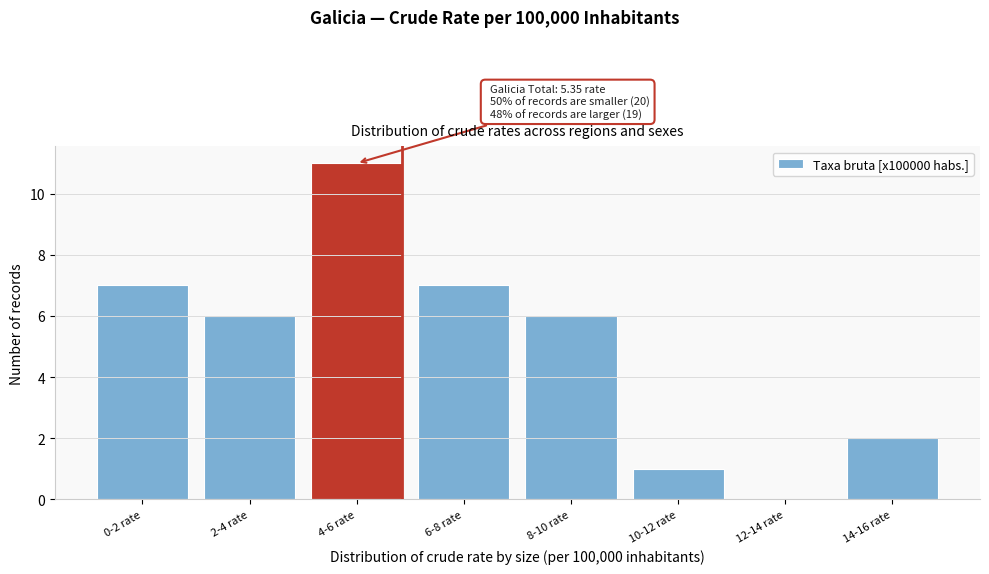

Reading right to left, list all the values displayed in this chart.

14-16 rate=2	12-14 rate=0	10-12 rate=1	8-10 rate=6	6-8 rate=7	4-6 rate=11	2-4 rate=6	0-2 rate=7